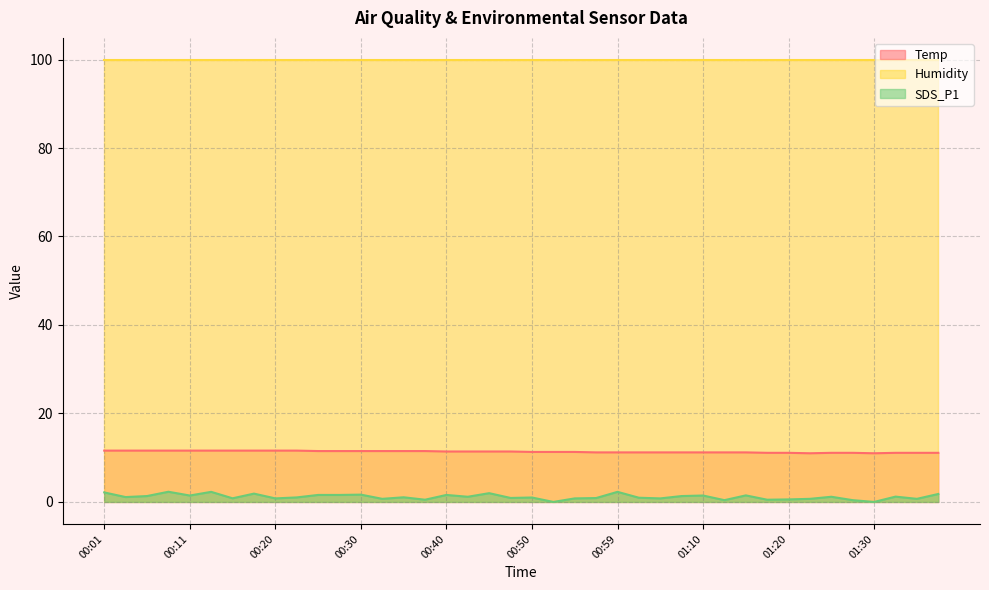

True or false: Temp and SDS_P1 intersect in this chart.

False